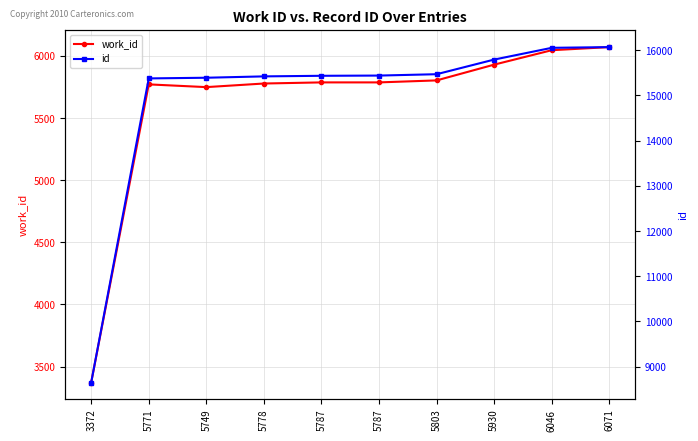

Reading right to left, transcribe all the data shown in this chart.

work_id: 6071	6046	5930	5803	5787	5787	5778	5749	5771	3372
id: 16071	16055	15795	15471	15441	15436	15423	15393	15378	8648